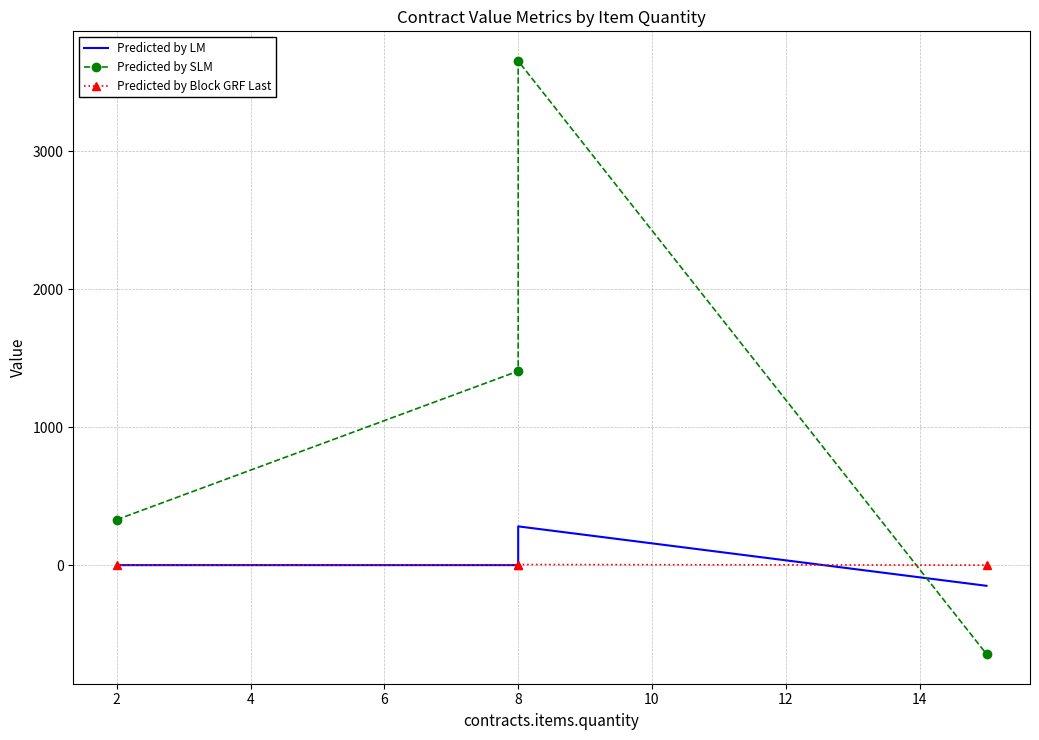

Reading left to right, transcribe all the data shown in this chart.

Predicted by LM: 0.0	-0.0	280.8	-149.8
Predicted by SLM: 329.6	1405.8	3652.6	-644.4
Predicted by Block GRF Last: 0.3	1.3	4.5	0.0